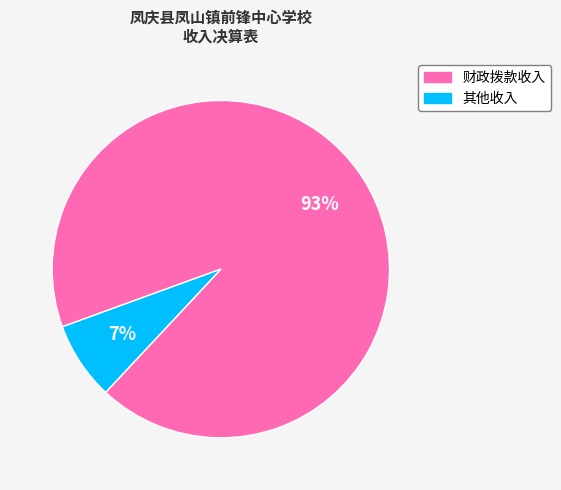

Which slice is the smallest?

其他收入